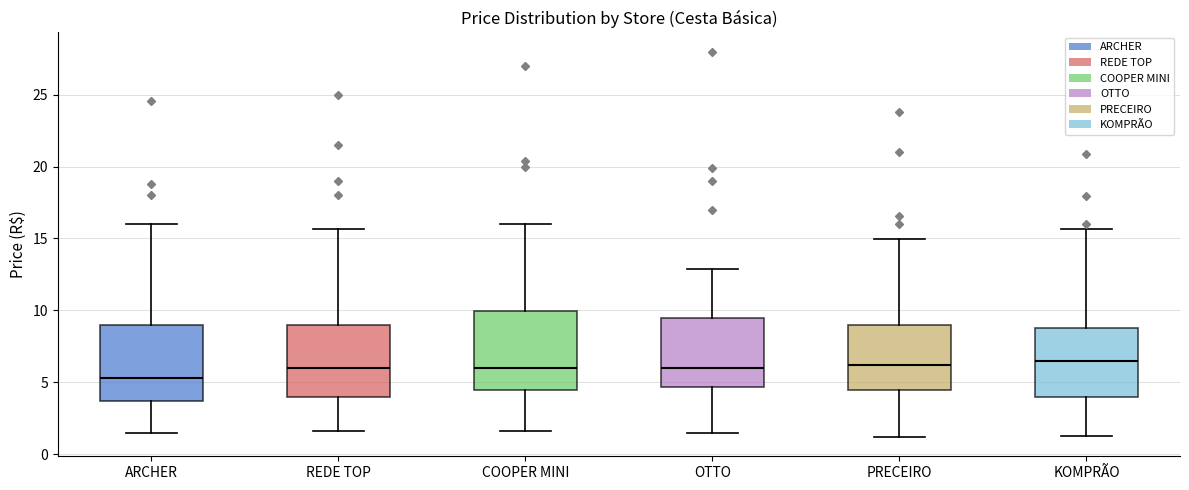

Where is the lower edge of the box for PRECEIRO on the y-axis? The values are not printed on the chart, so give them approximately, as read against the axis.

4.5